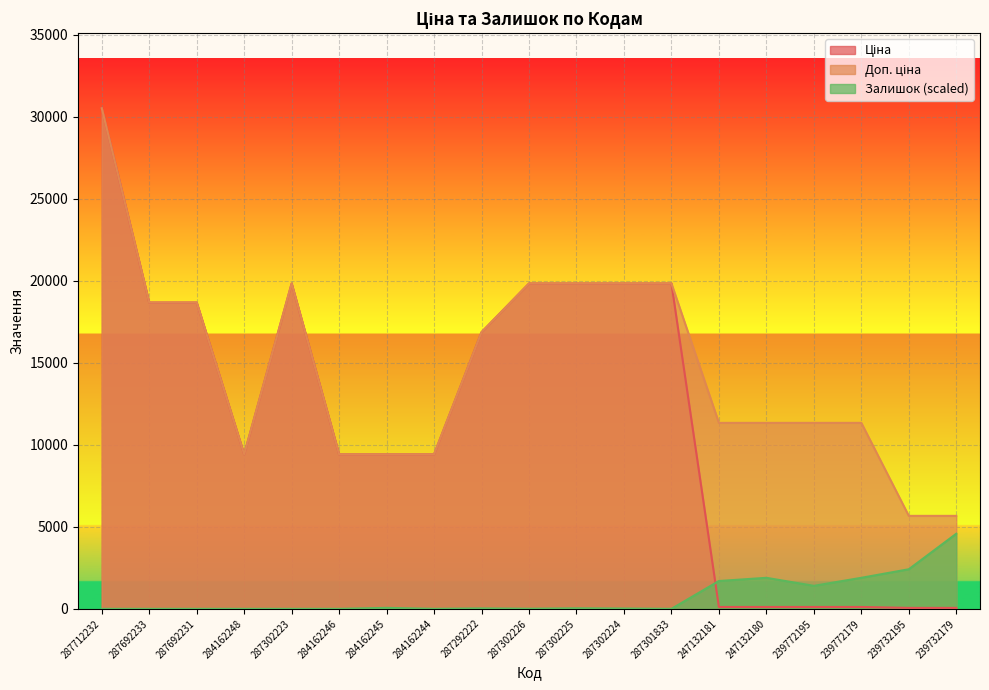

Which series changed the most between 284162248 and 287302224?

Ціна